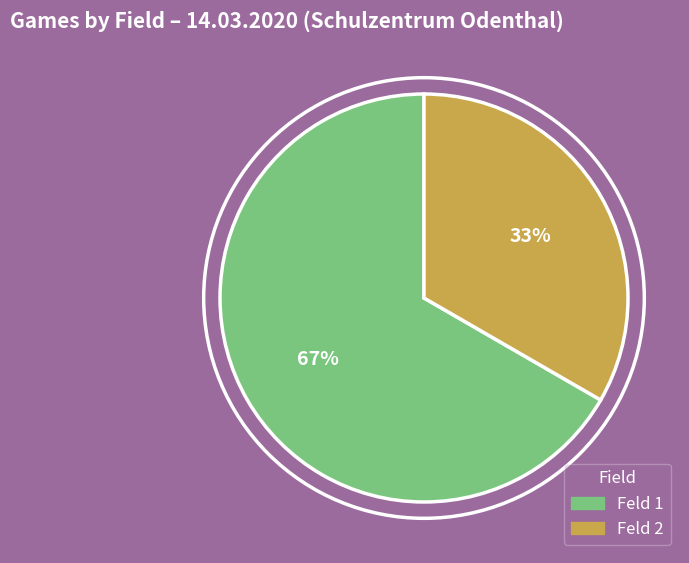

To the nearest percent, what is the average slice percentage?

50%